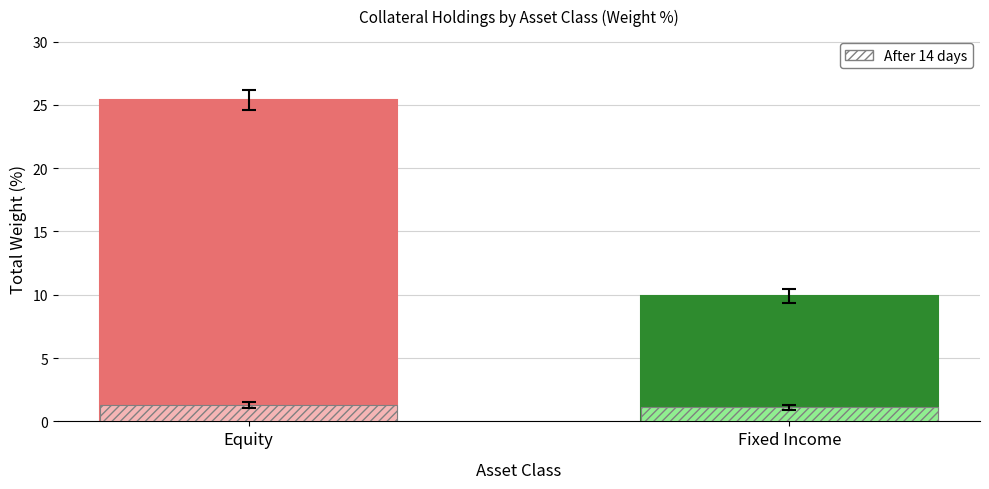

Reading left to right, what are all the values shown in this chart?

Total Weight: 25.4	9.9
After 14 days: 1.3	1.1